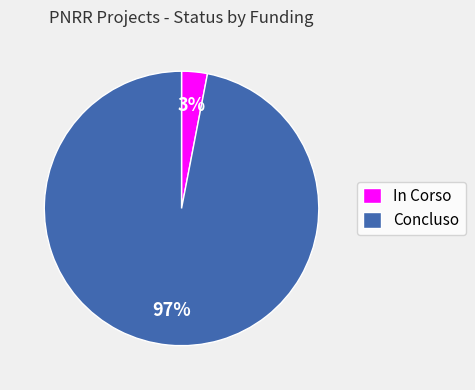

How many slices are in this pie chart?

2